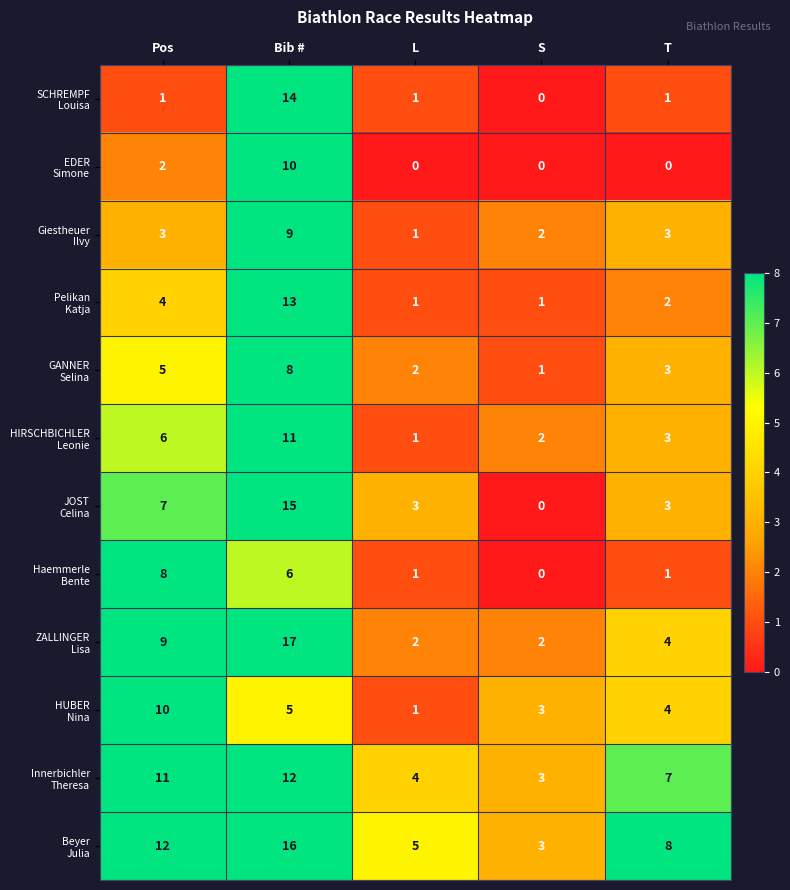

At how many categories does at least one series exceed 2?

5